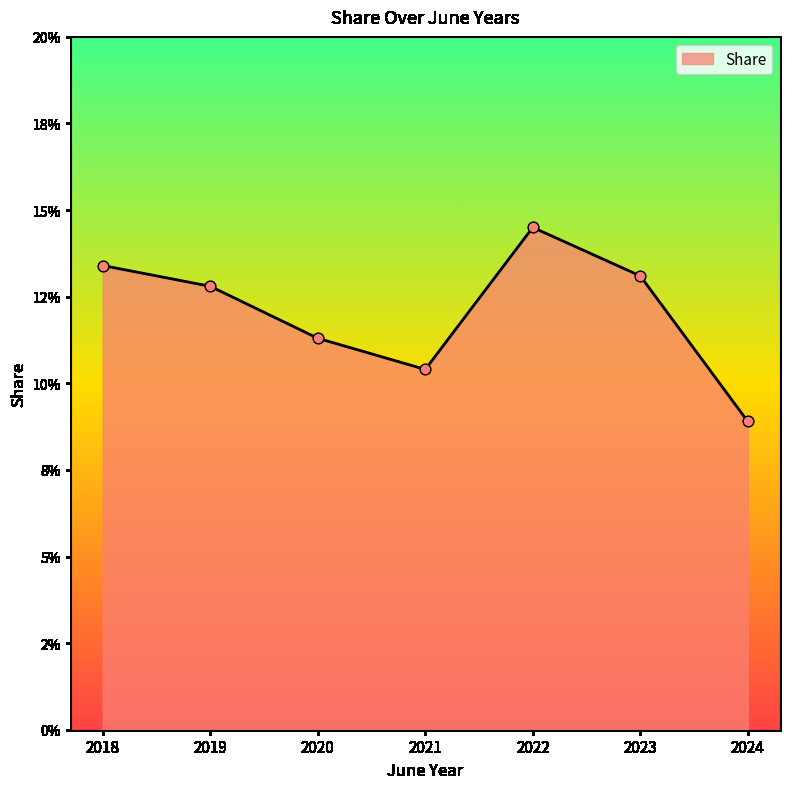

Which has a higher value, 2020 or 2018?

2018